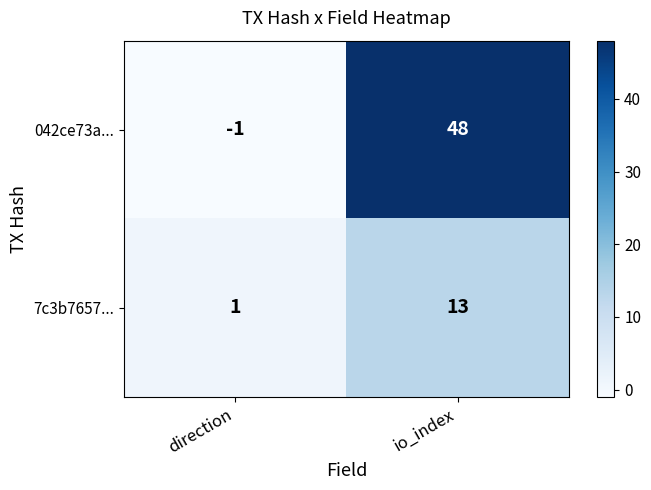

Which category has the highest value across all series?

io_index